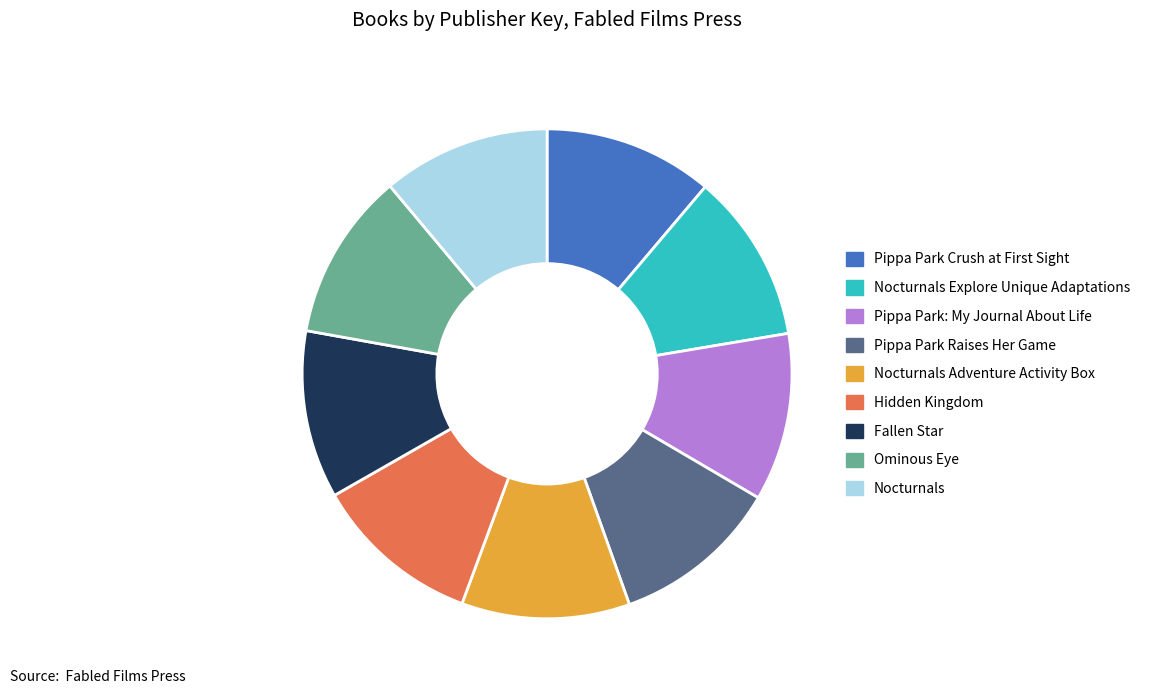

Is there any slice that represents more than half of the pie?

No